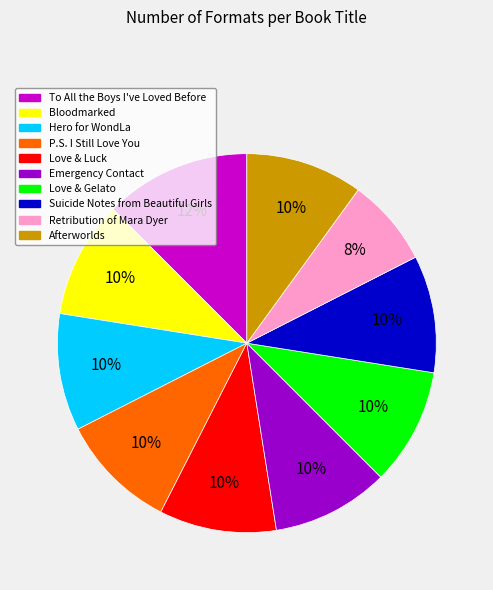

Combined, do Afterworlds and Retribution of Mara Dyer account for over 50%?

No